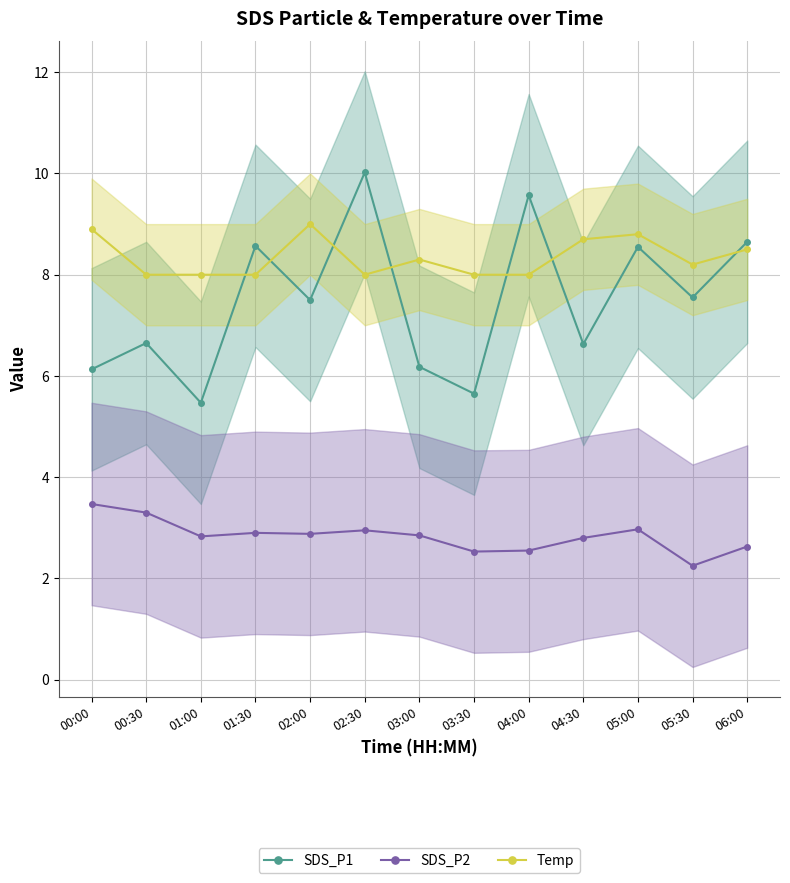

What is the difference between the maximum and minimum values in the SDS_P1 series?

4.5